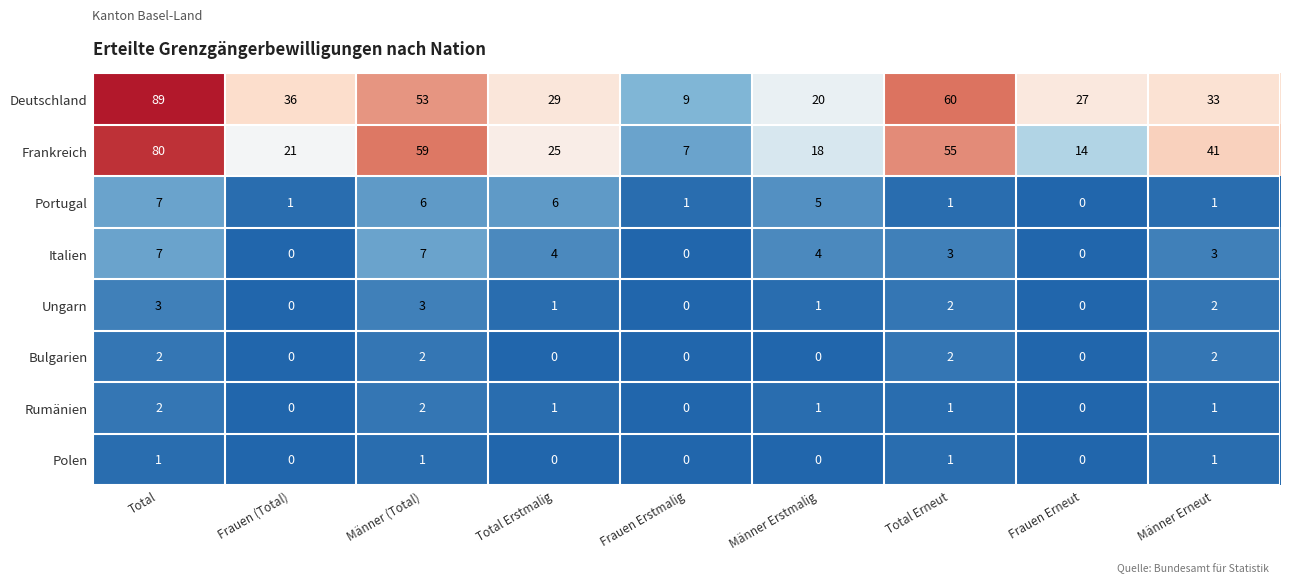

True or false: Ungarn has a value of 3 at Männer (Total).

True